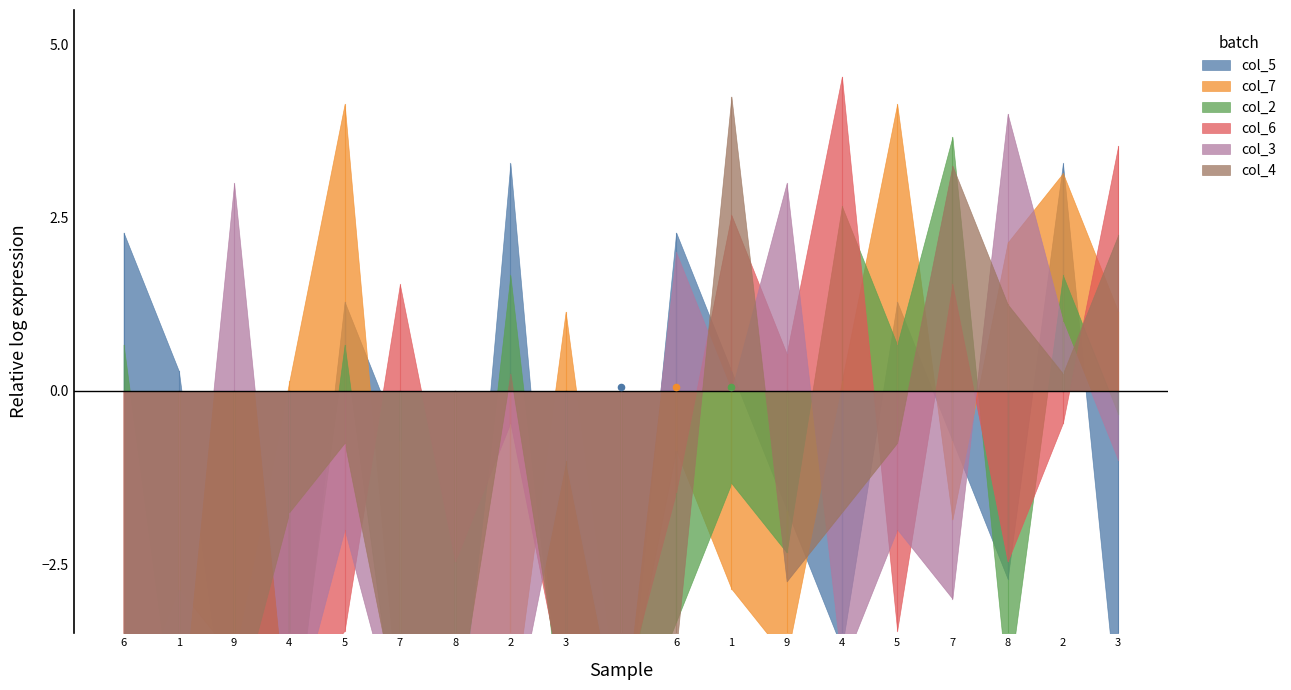

Is the value of col_7 at 5 greater than the value of col_3 at 9?

Yes